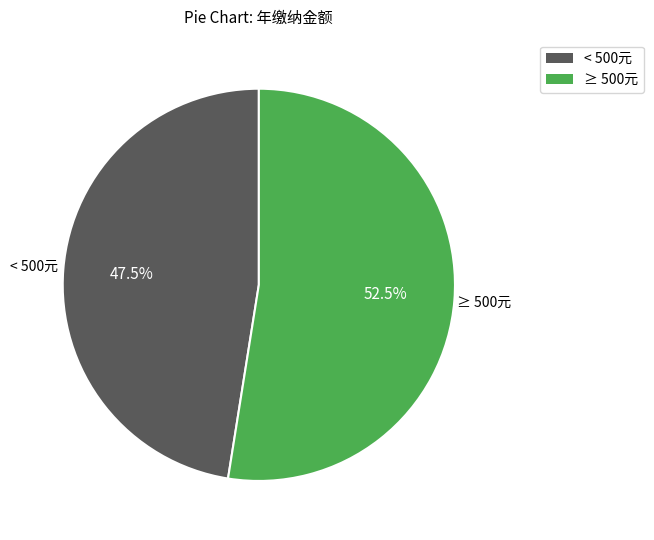

How many segments does this pie chart have?

2